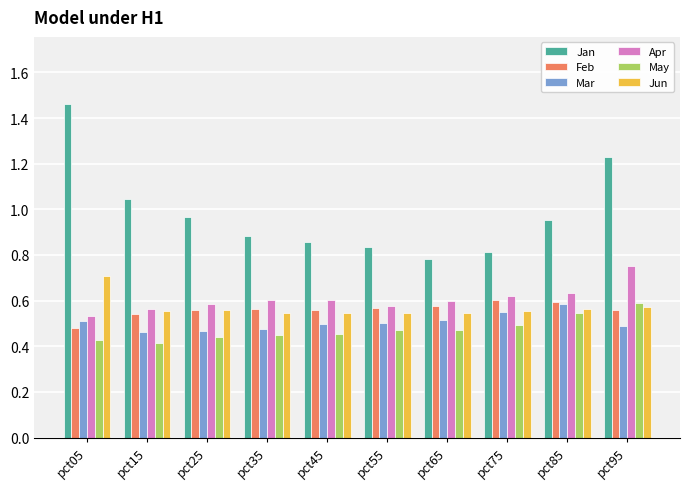

The value of May at pct35 is 0.4. True or false?

True